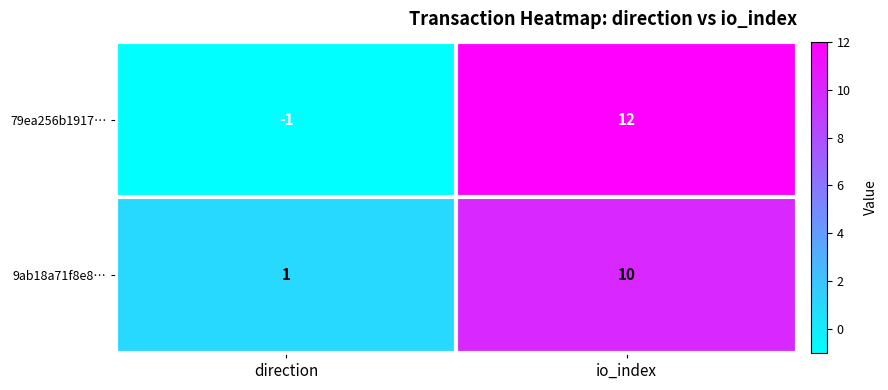

How many series are shown in this chart?

2